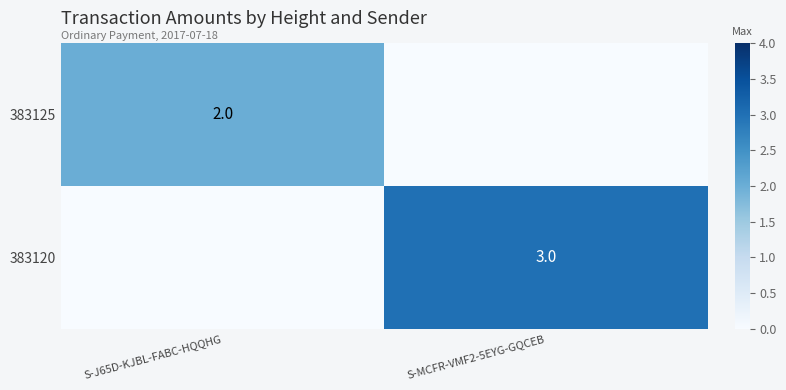

Which series changed the most between S-J65D-KJBL-FABC-HQQHG and S-MCFR-VMF2-5EYG-GQCEB?

383120